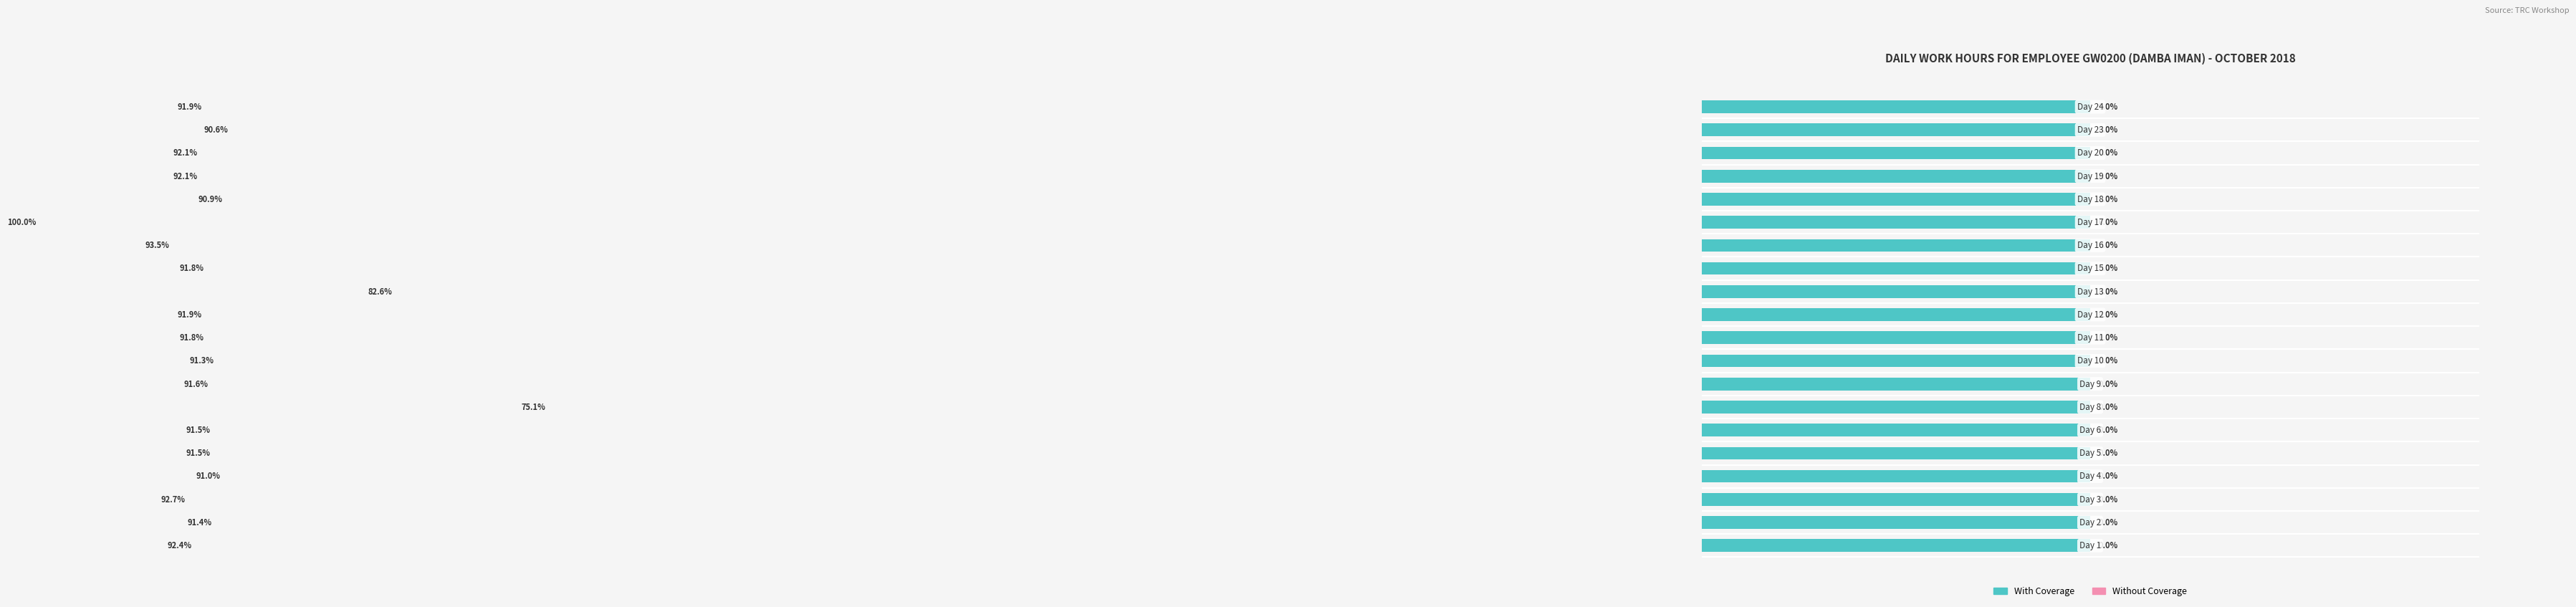

What are all the series names shown in the legend?

With Coverage, Without Coverage